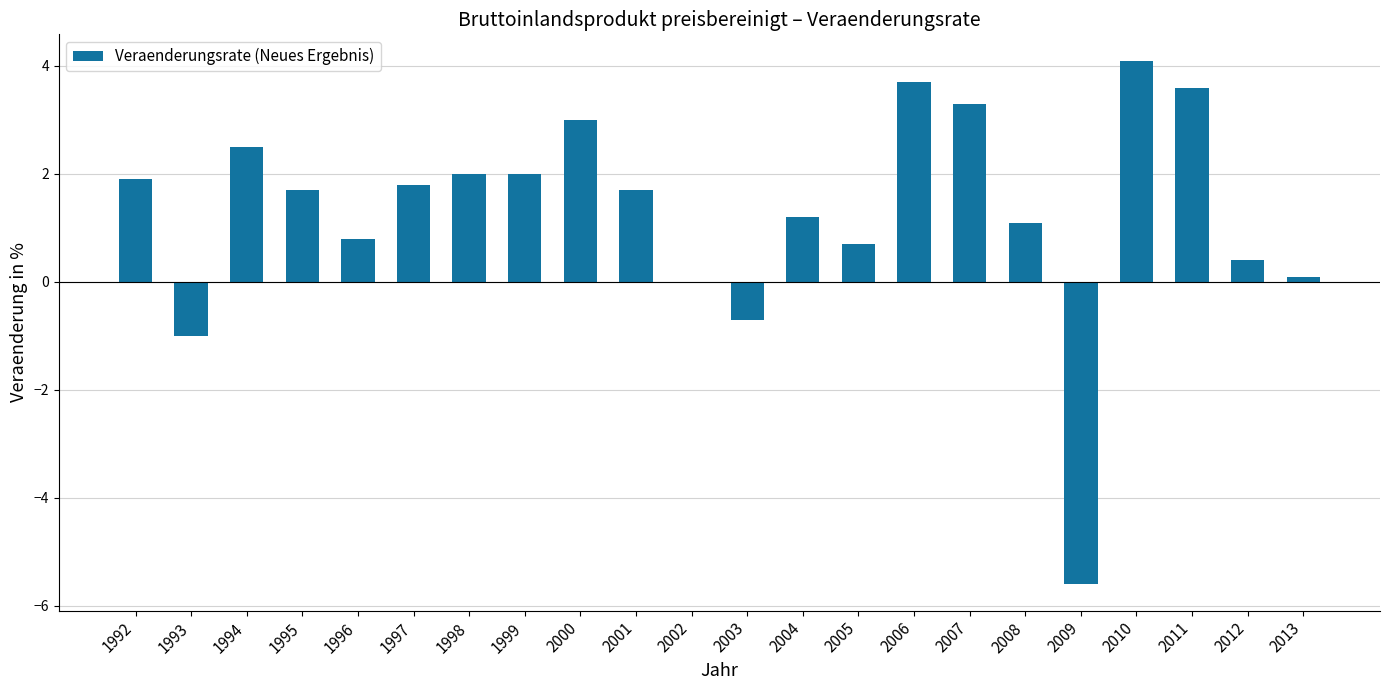

Reading left to right, what are all the values shown in this chart?

1.9	-1.0	2.5	1.7	0.8	1.8	2.0	2.0	3.0	1.7	0.0	-0.7	1.2	0.7	3.7	3.3	1.1	-5.6	4.1	3.6	0.4	0.1